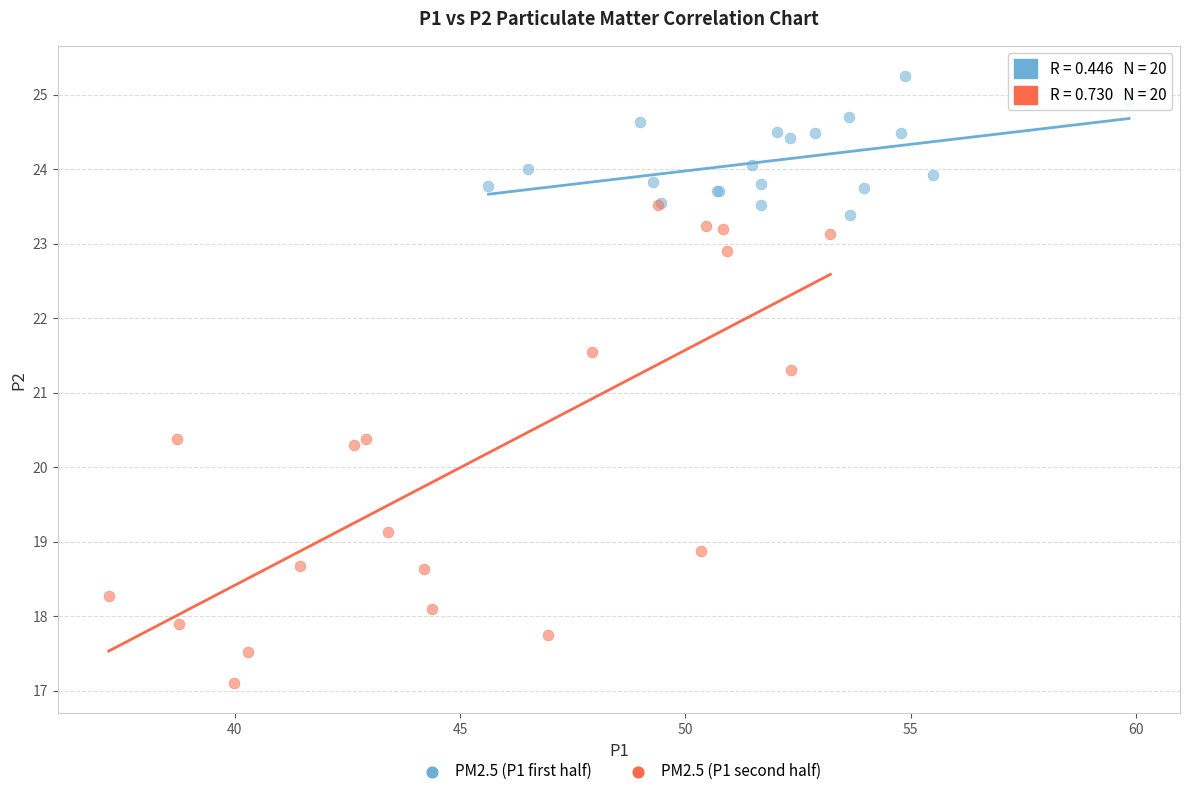

Which series reaches the maximum Y coordinate?

PM2.5 (P1 first half)